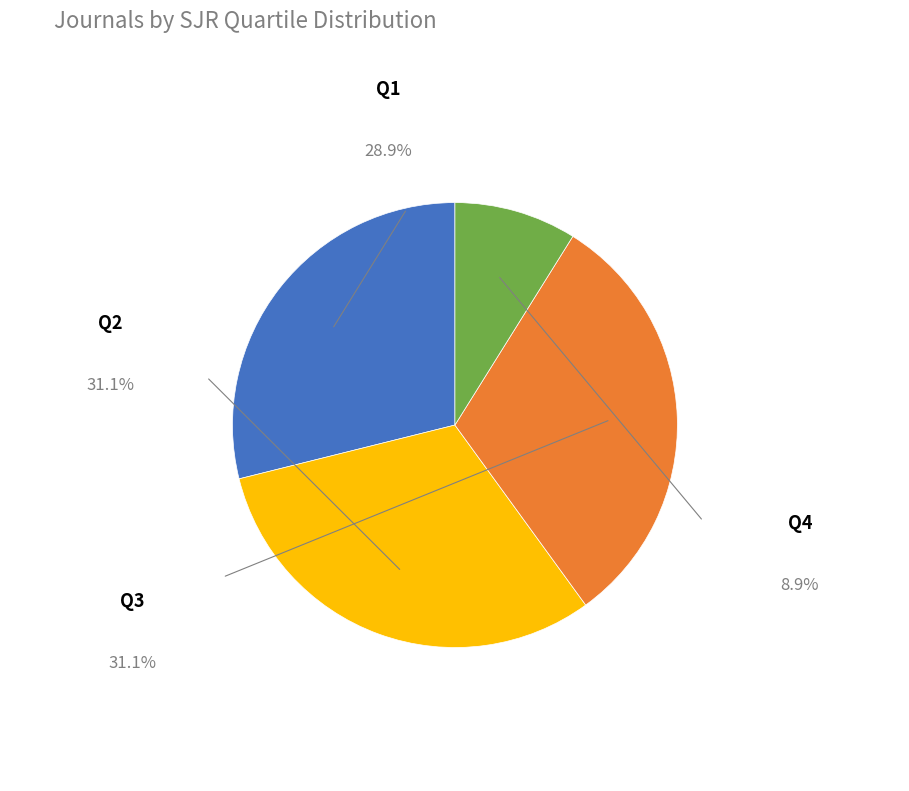

Is there any slice that represents more than half of the pie?

No